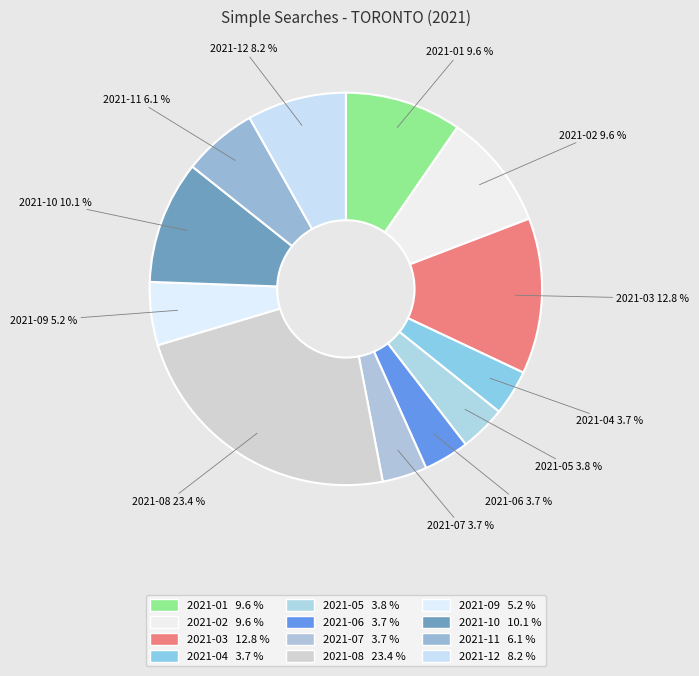

Is 2021-12 the majority of the pie?

No